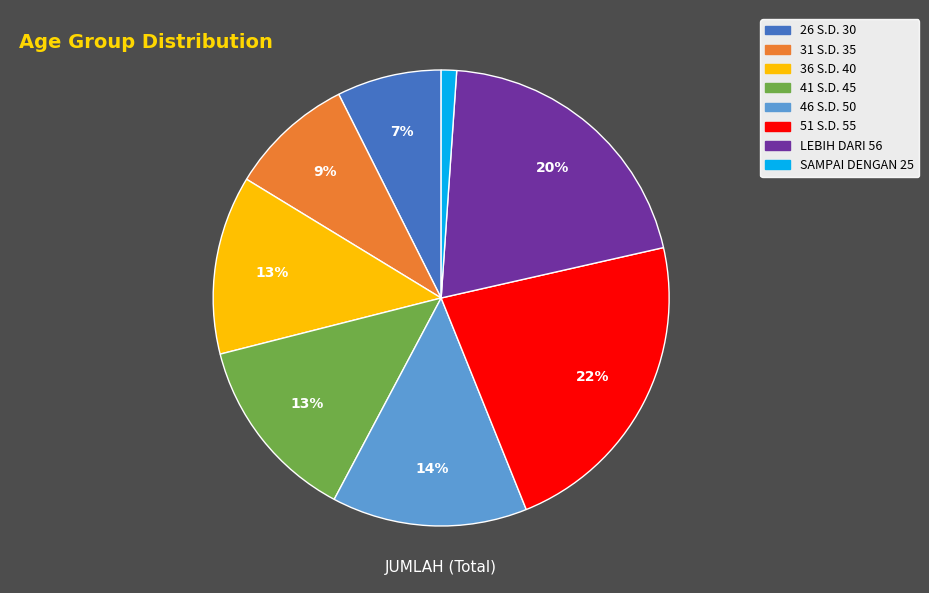

Do 26 S.D. 30 and 51 S.D. 55 together represent more than half of the pie?

No